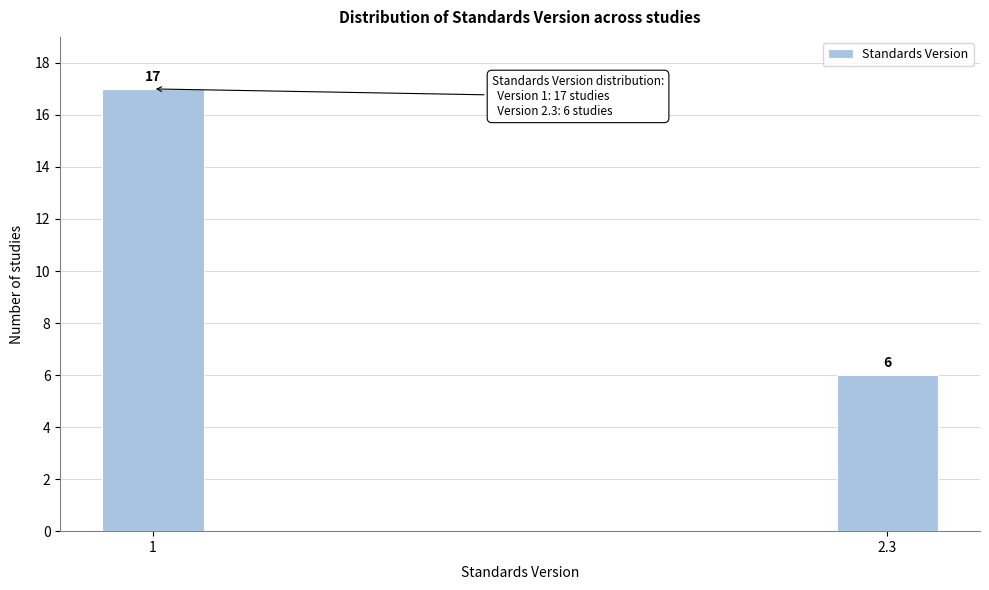

Reading left to right, transcribe all the data shown in this chart.

1=17	2.3=6